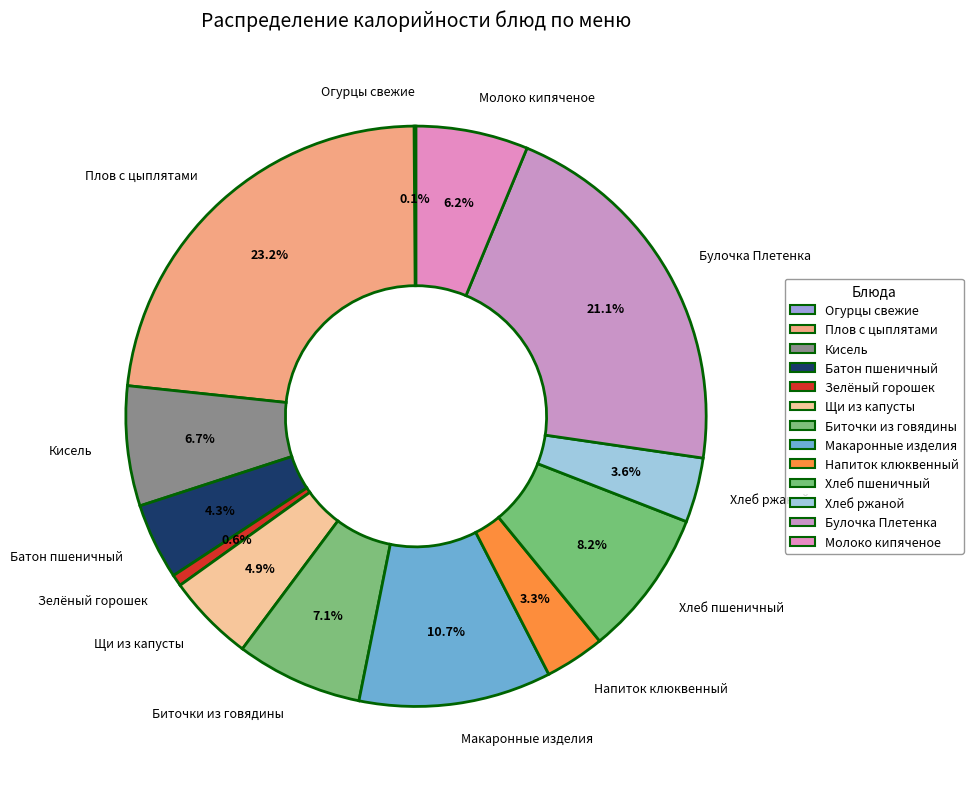

To the nearest percent, what percentage of the pie is Батон пшеничный?

4%